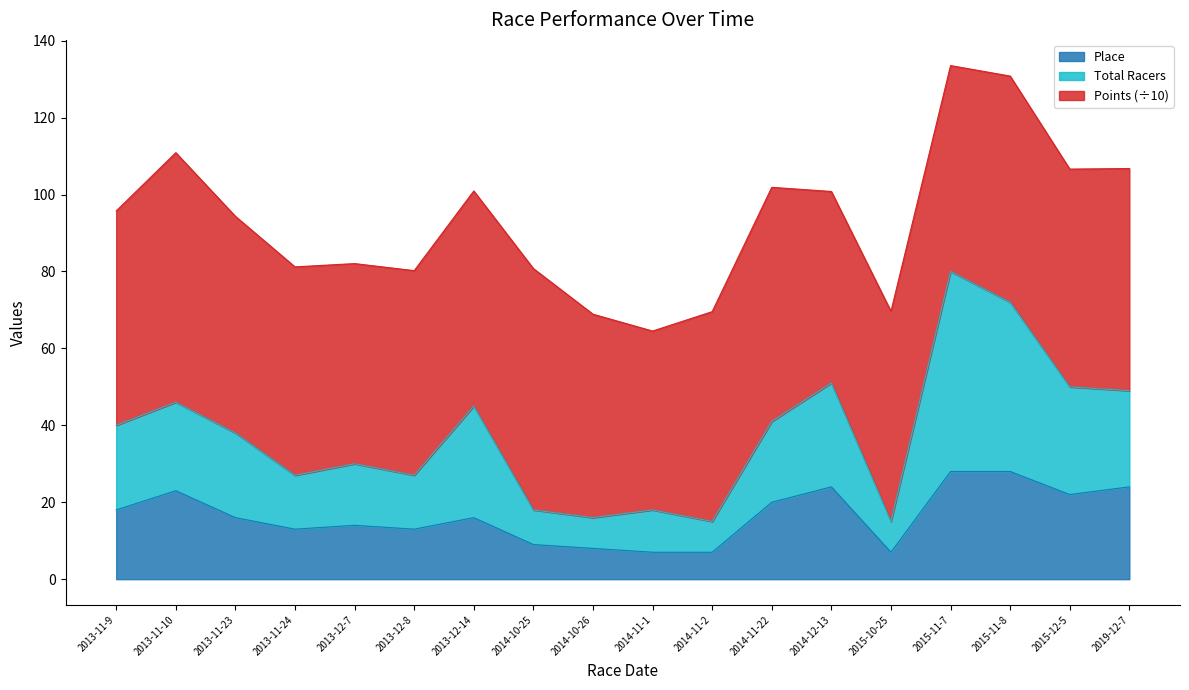

The Place series shows 33.3 at 2015-12-5. True or false?

False